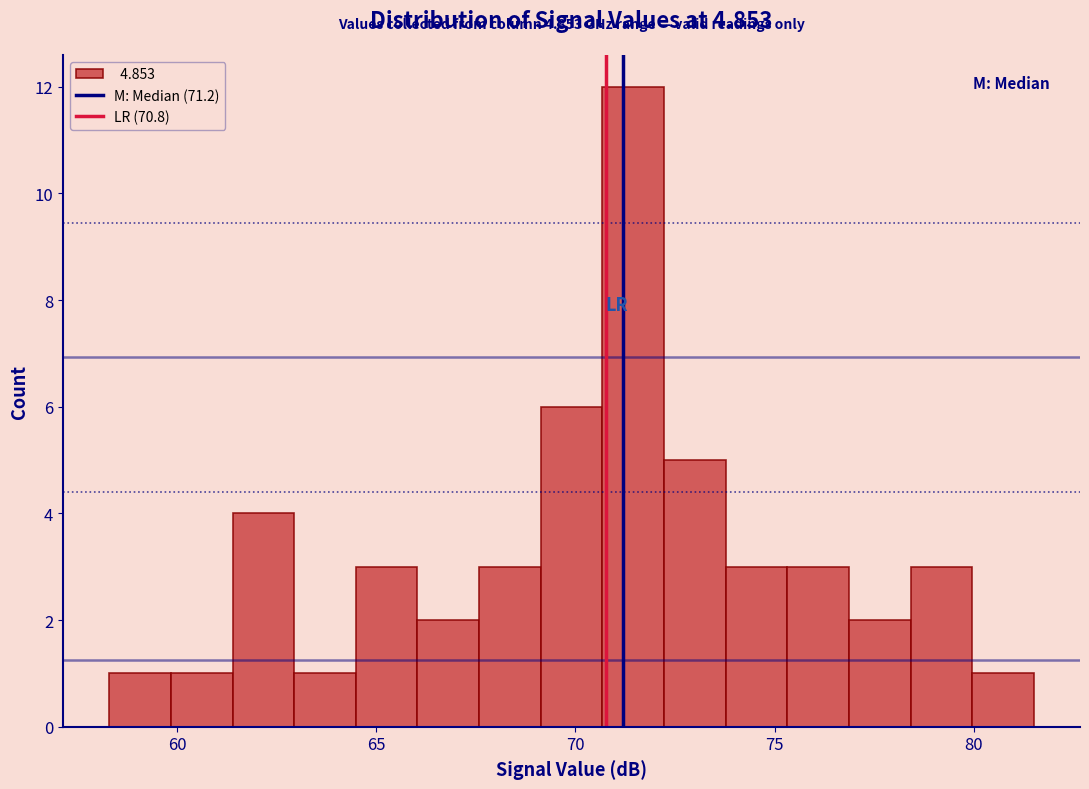

Read against the x-axis, roughly where is the centre of the tallest bar?

71.5